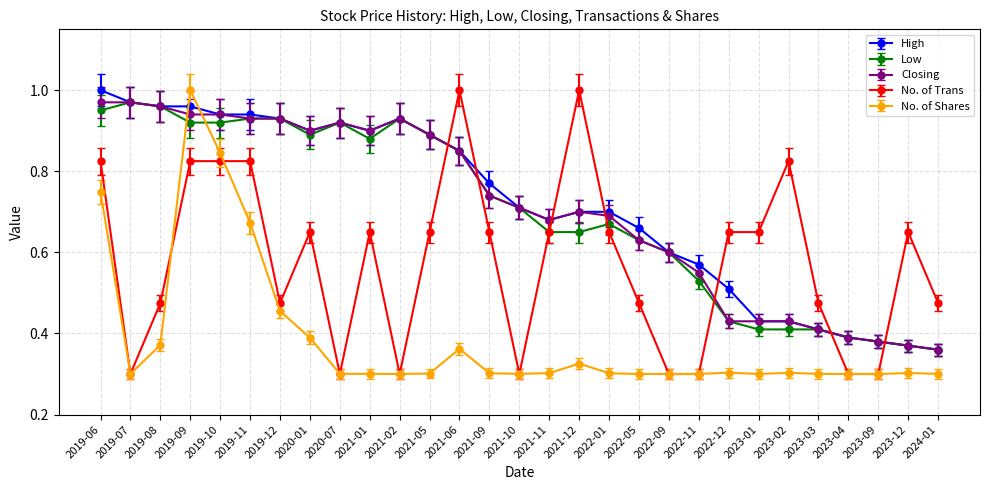

What is the label of the 15th point from the left?

2021-10